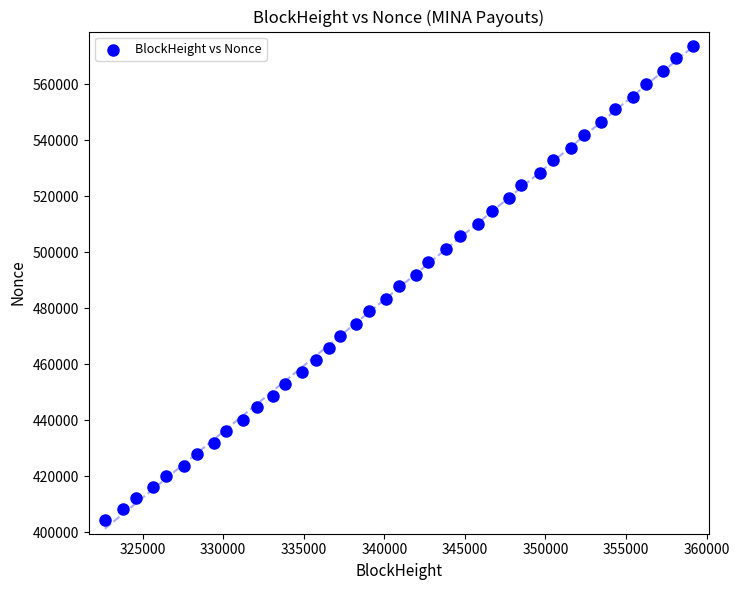

What is the range of Y values (max minus min)?

169245